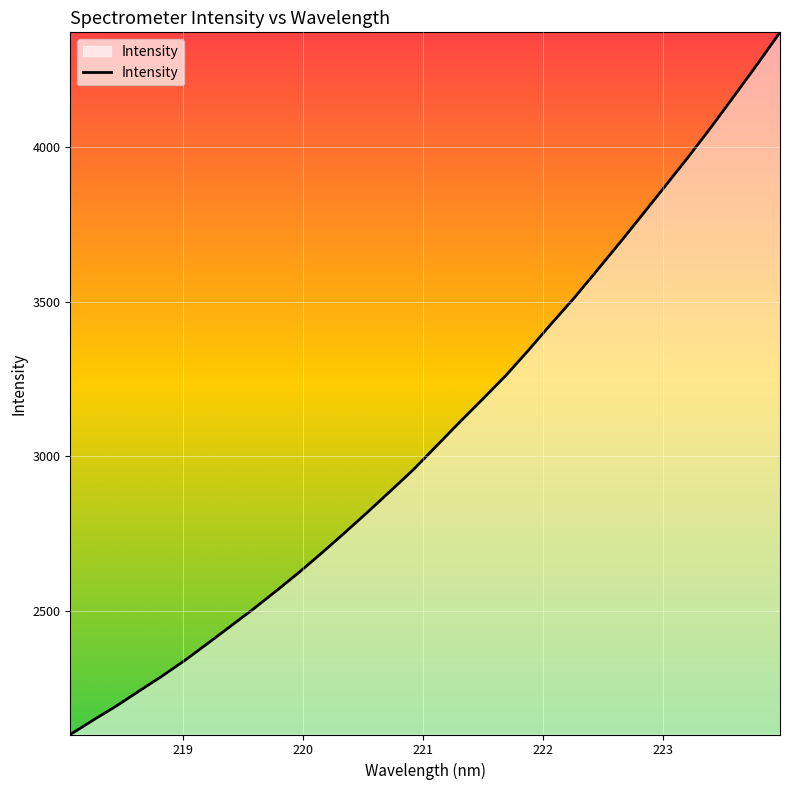

What is the smallest value displayed?

2101.1